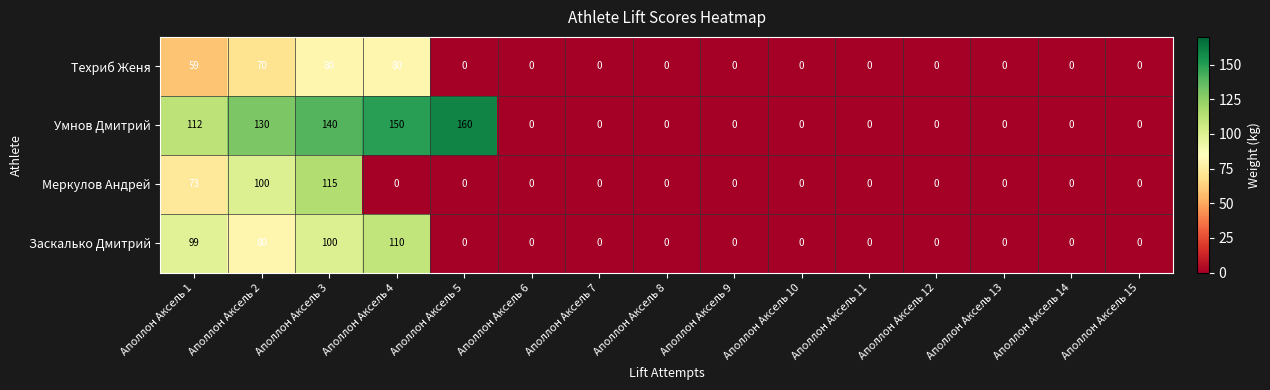

At which label is Техриб Женя closest to 40?

Аполлон Аксель 1